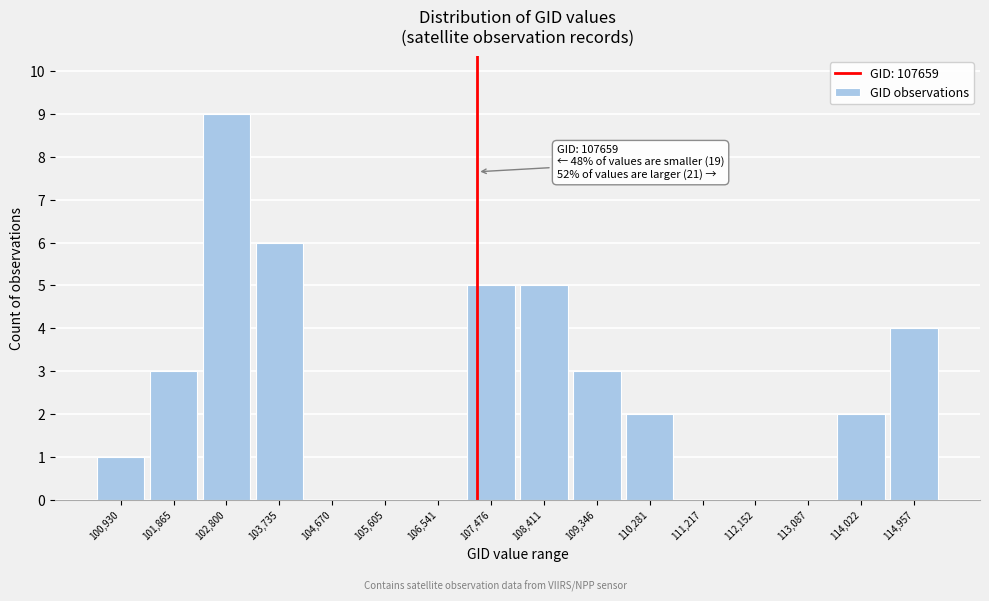

Reading right to left, transcribe all the data shown in this chart.

114,957=4	114,022=2	113,087=0	112,152=0	111,217=0	110,281=2	109,346=3	108,411=5	107,476=5	106,541=0	105,605=0	104,670=0	103,735=6	102,800=9	101,865=3	100,930=1